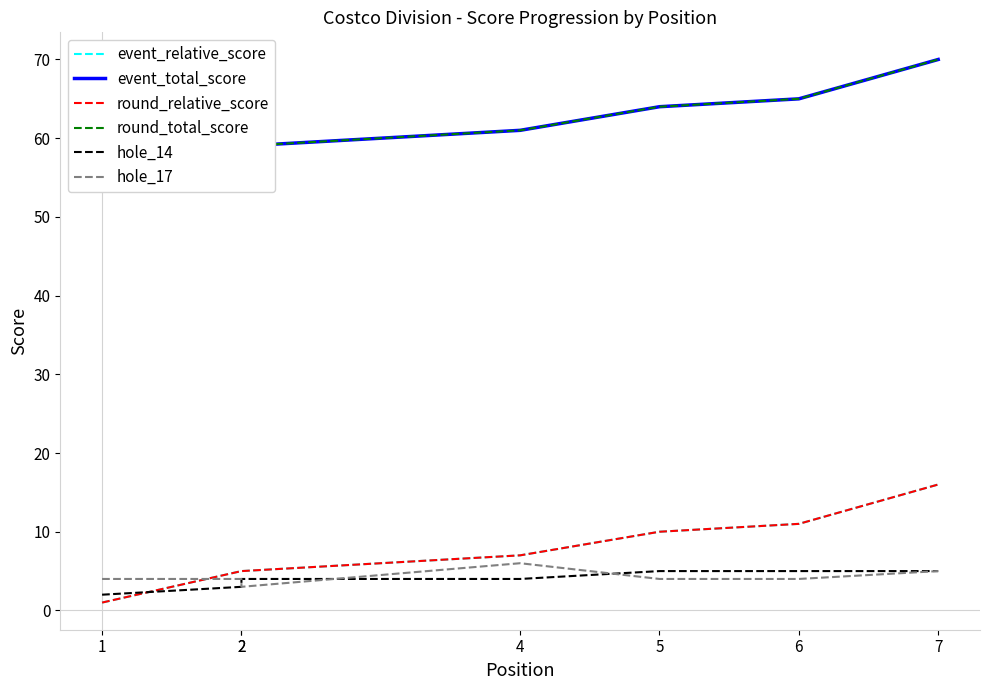

True or false: hole_17 and round_total_score cross at least once.

False